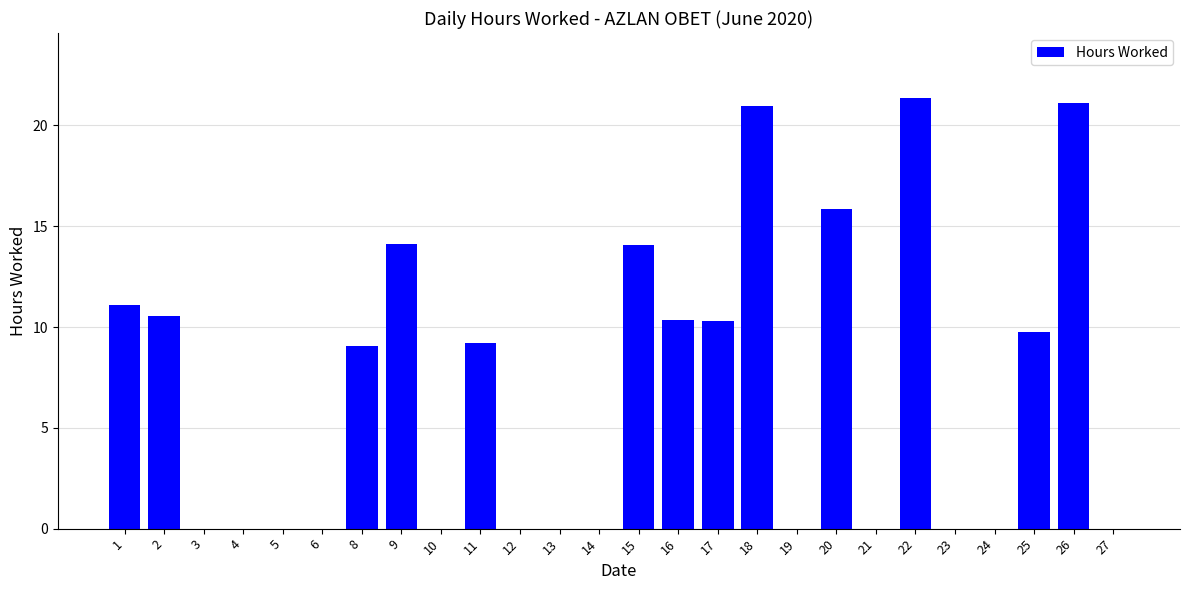

Does the chart contain stacked bars?

No